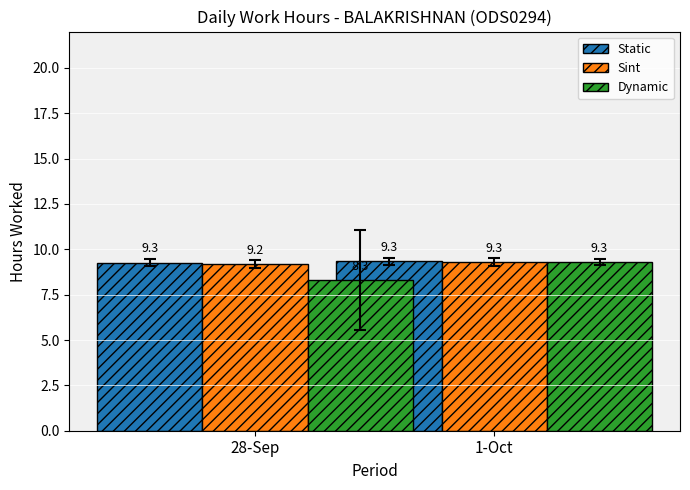

What is the sum of all Sint values?

18.5